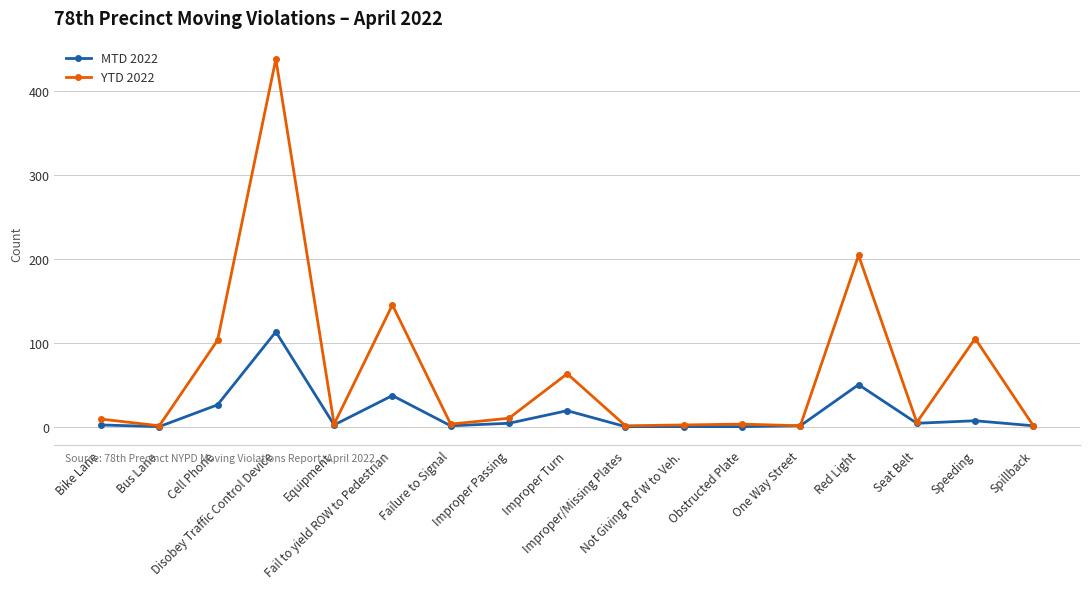

Which series has the largest total across all categories?

YTD 2022